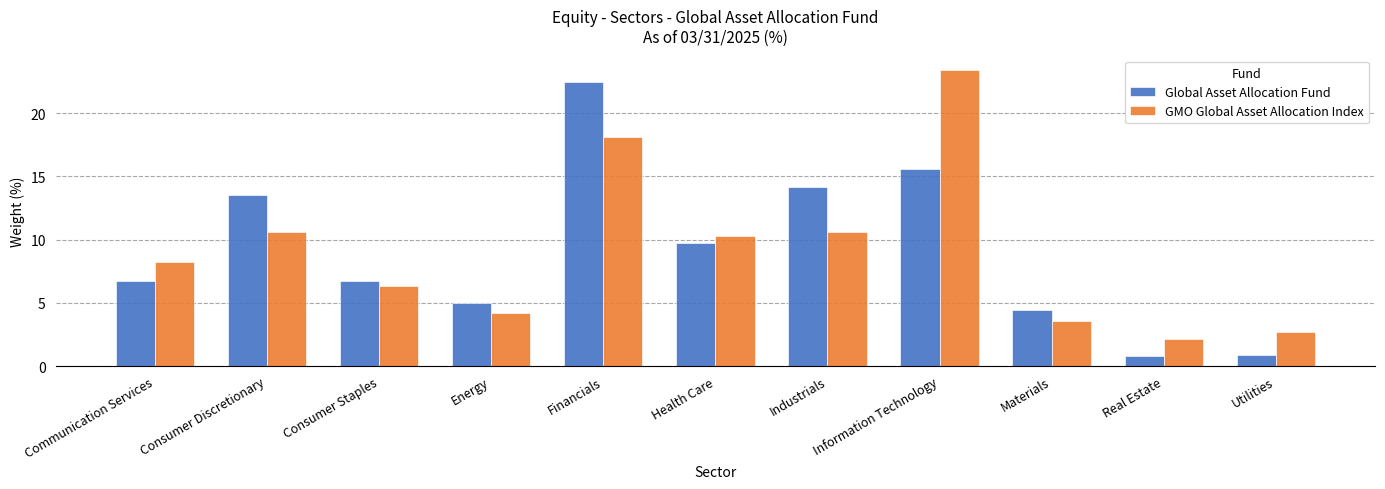

Is the value of Global Asset Allocation Fund at Consumer Discretionary greater than the value of GMO Global Asset Allocation Index at Energy?

Yes